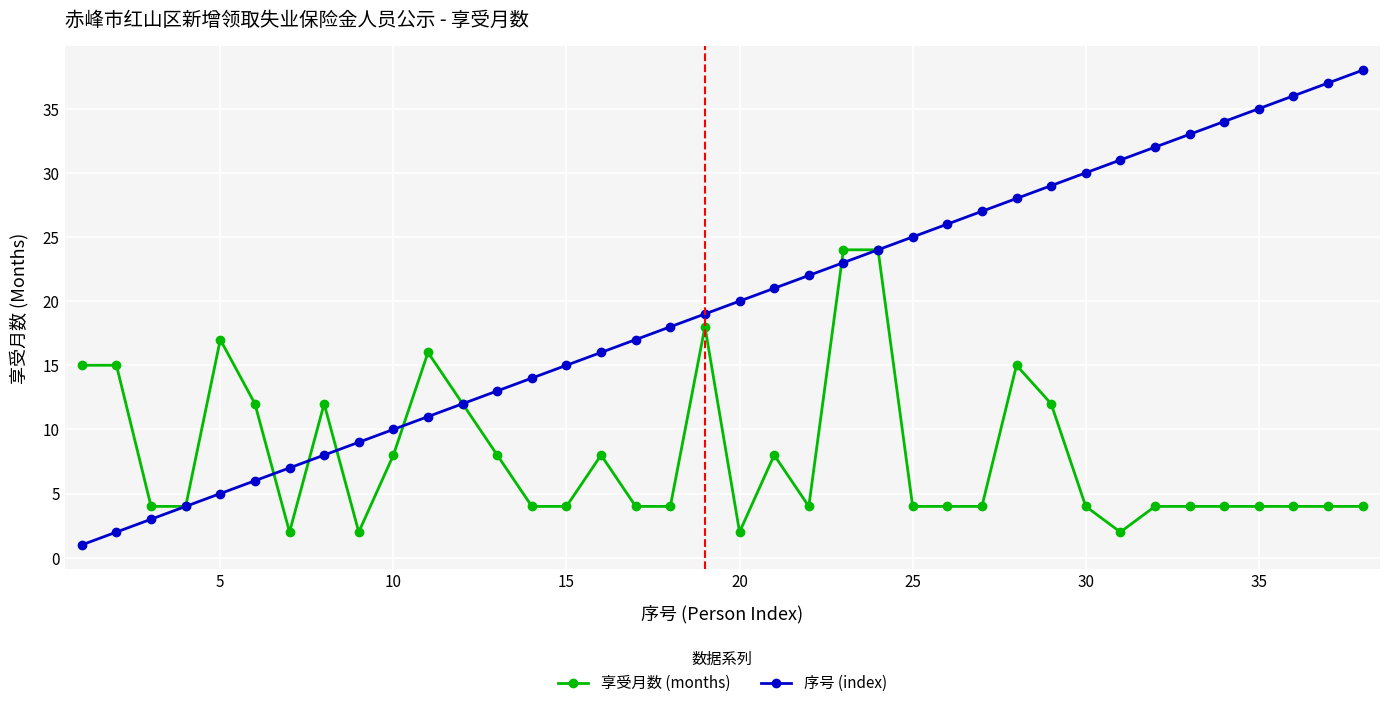

True or false: 序号 (index) has more than 1 interior local peaks.

False